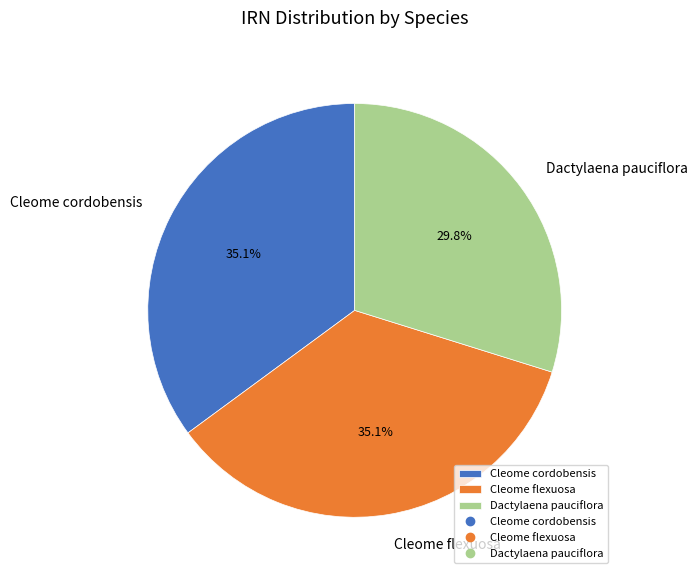

Between Cleome cordobensis and Dactylaena pauciflora, which is larger?

Cleome cordobensis